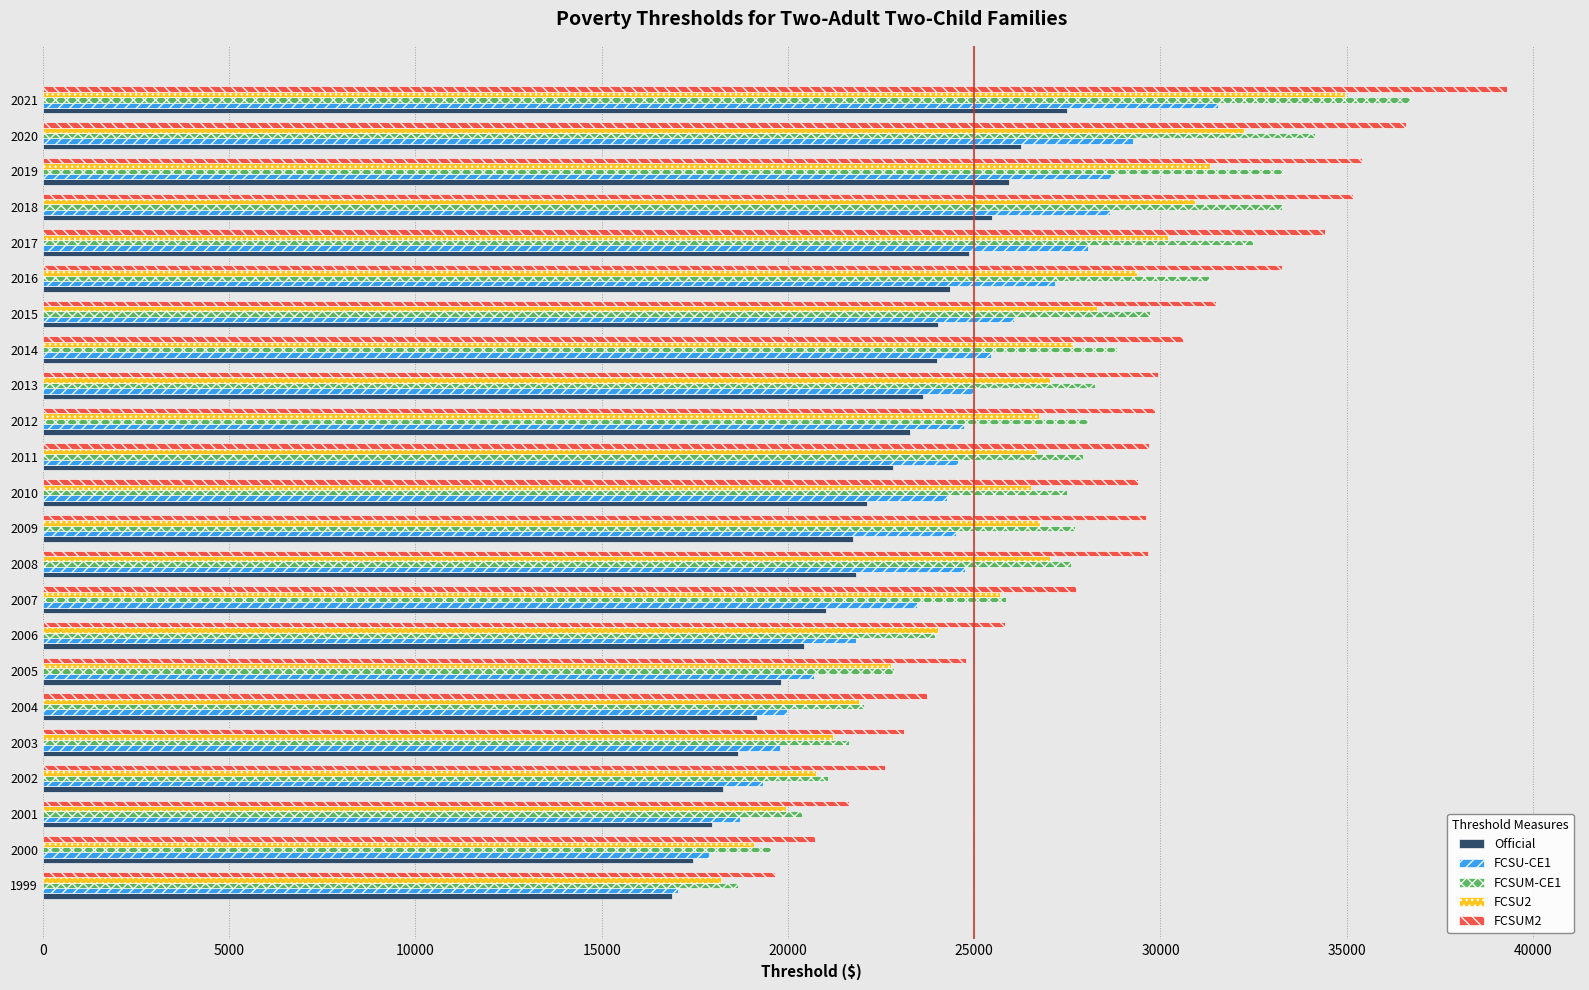

At which category is the sum across all series the highest?

2021